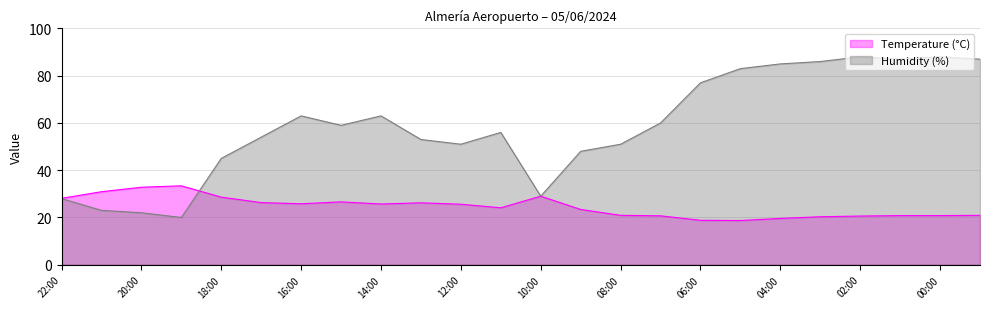

Between which two adjacent categories do Temperature (°C) and Humidity (%) first intersect?

19:00 and 18:00